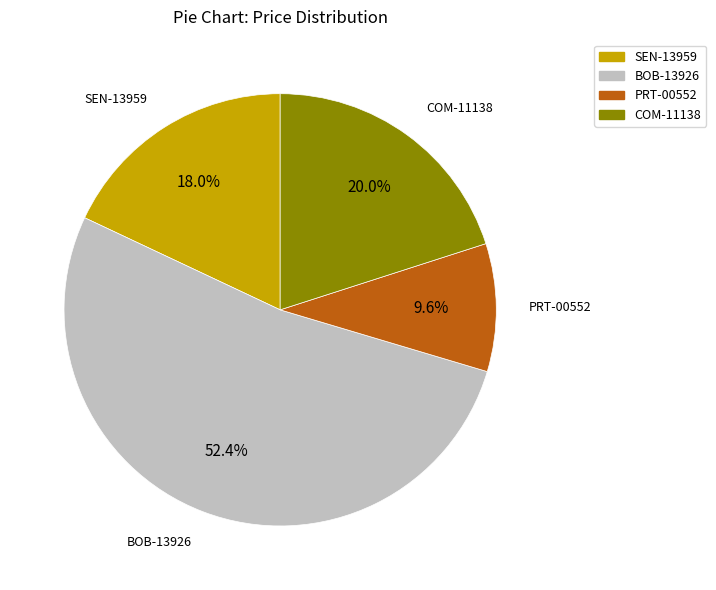

Approximately how many times larger is the value at SEN-13959 compared to PRT-00552?

1.9